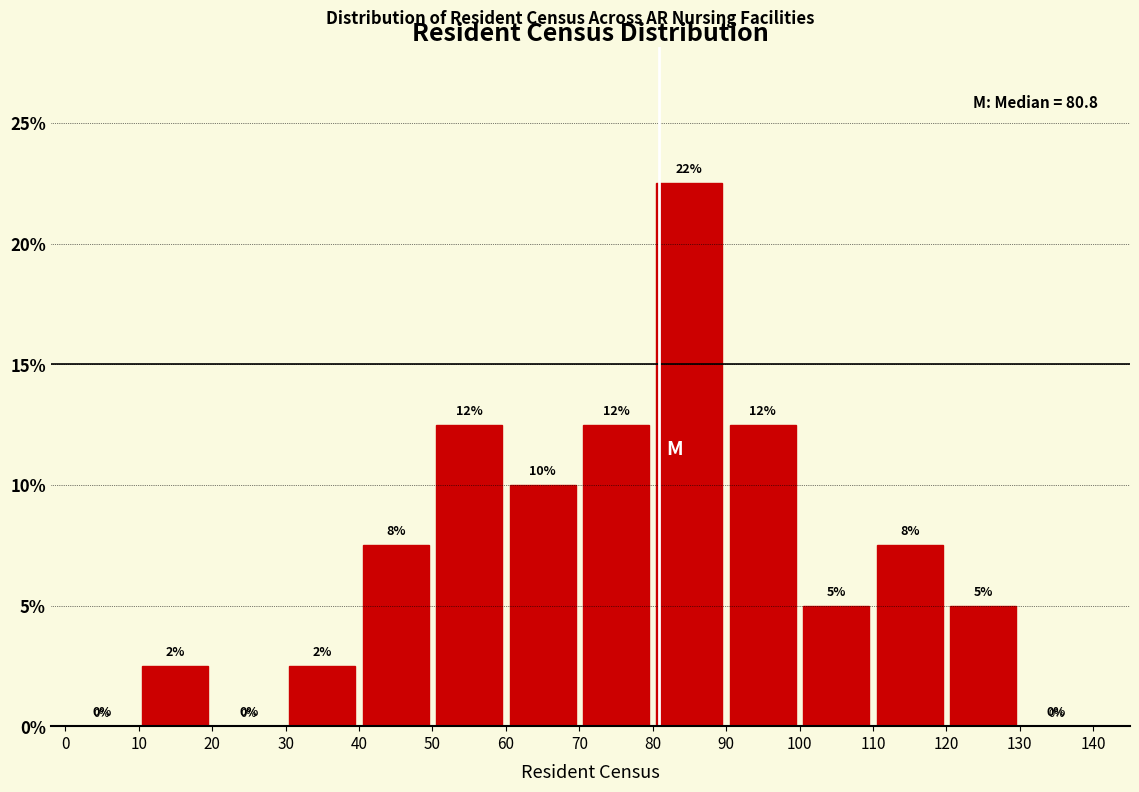

Which range on the x-axis has the tallest bar?

80 to 90